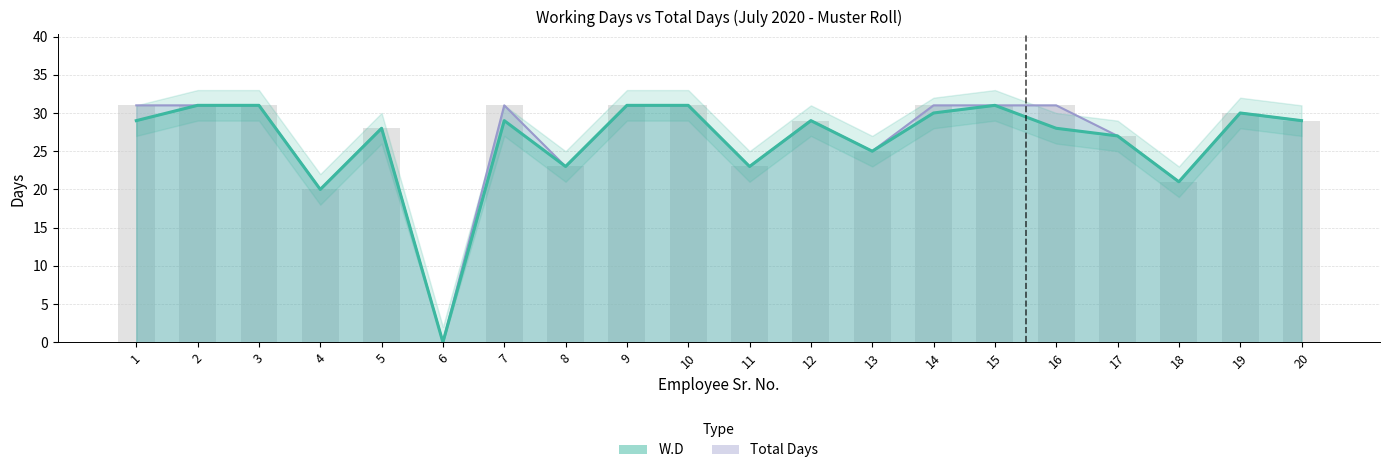

What is the difference between the maximum and minimum values in the Total Days series?

31